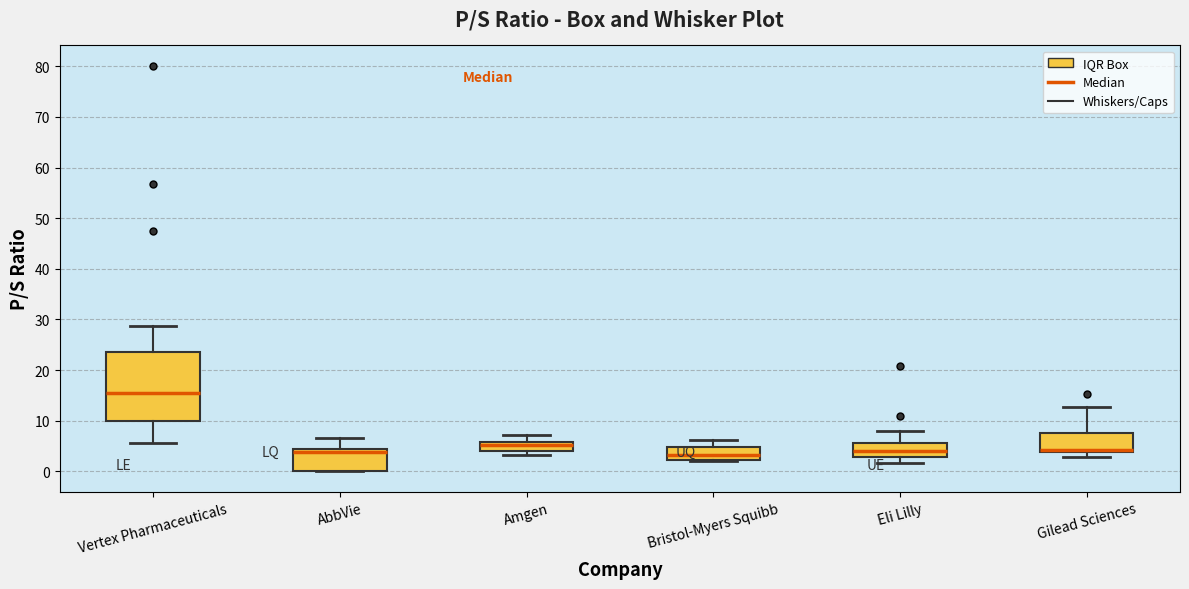

Which box is the tallest, from its lower edge to its upper edge?

Vertex Pharmaceuticals